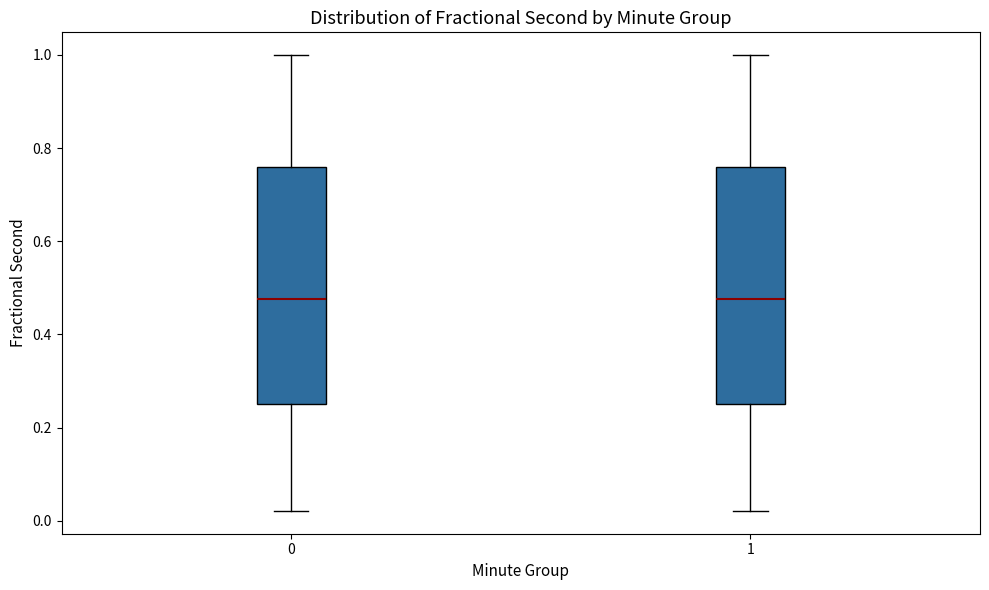

Reading left to right, transcribe this box plot: for each box, give where its median line is, the range the box spans, and where its two whiskers end, as read against the y-axis. The values are not printed on the chart, so give them approximately, as read against the axis.

0: median 0.48, box 0.26 to 0.76, whiskers 0.02 to 1.00
1: median 0.48, box 0.26 to 0.76, whiskers 0.02 to 1.00